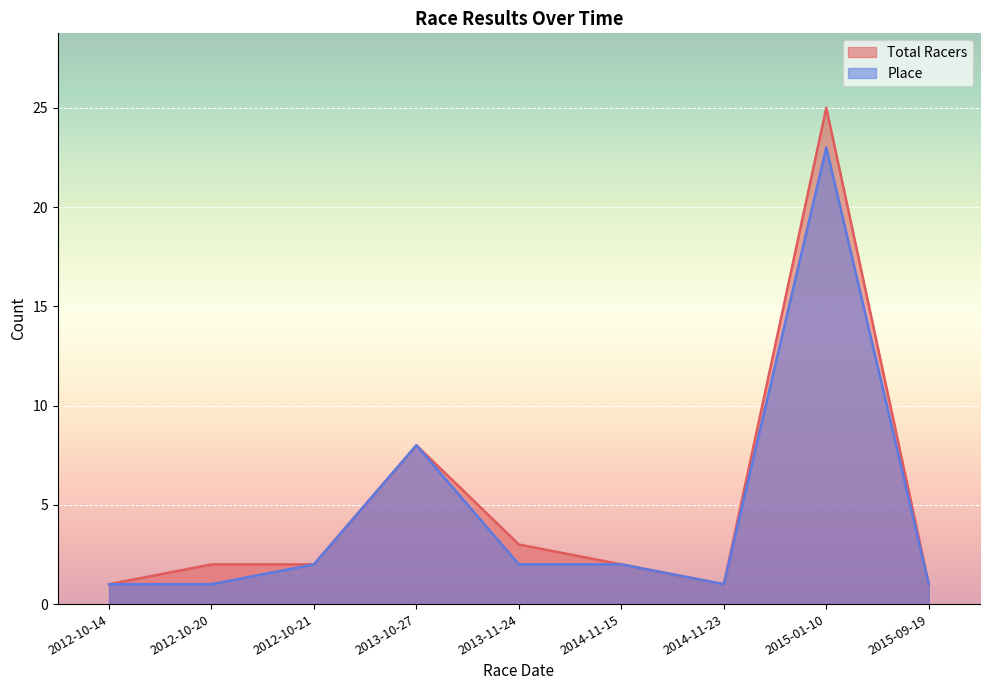

How many distinct data groups are displayed?

2